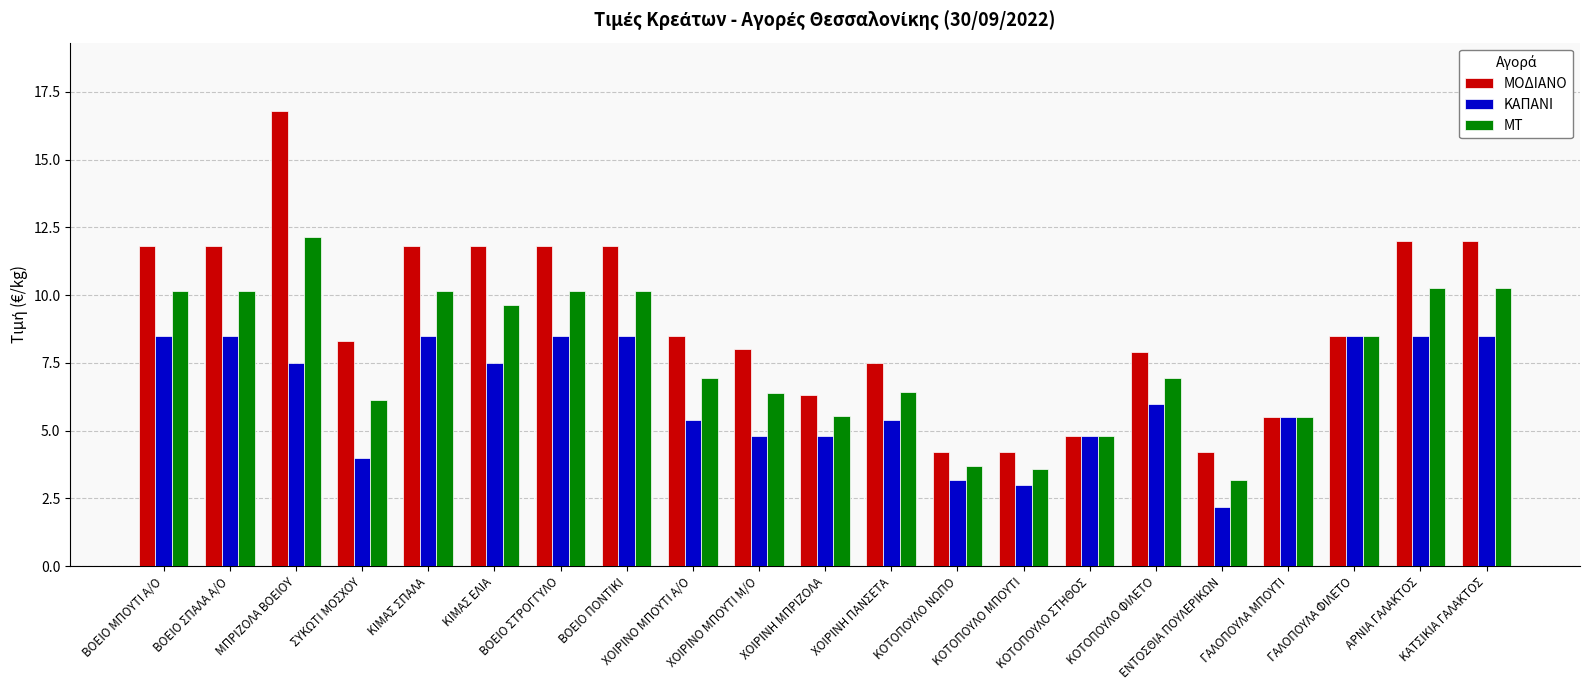

Which series has the largest total across all categories?

ΜΟΔΙΑΝΟ